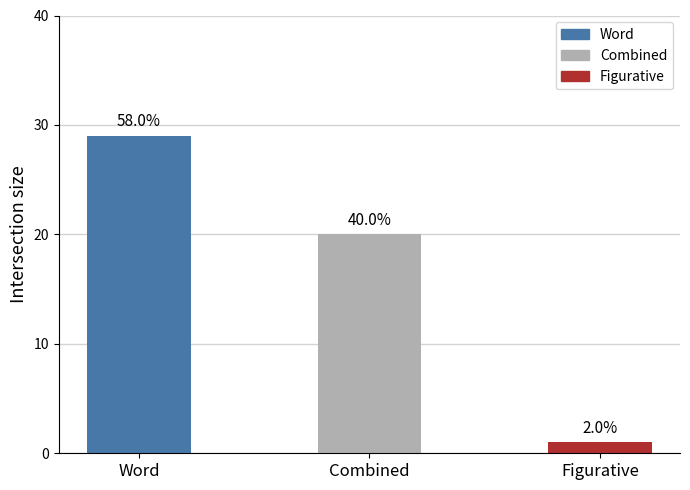

How many categories are shown in the chart?

3